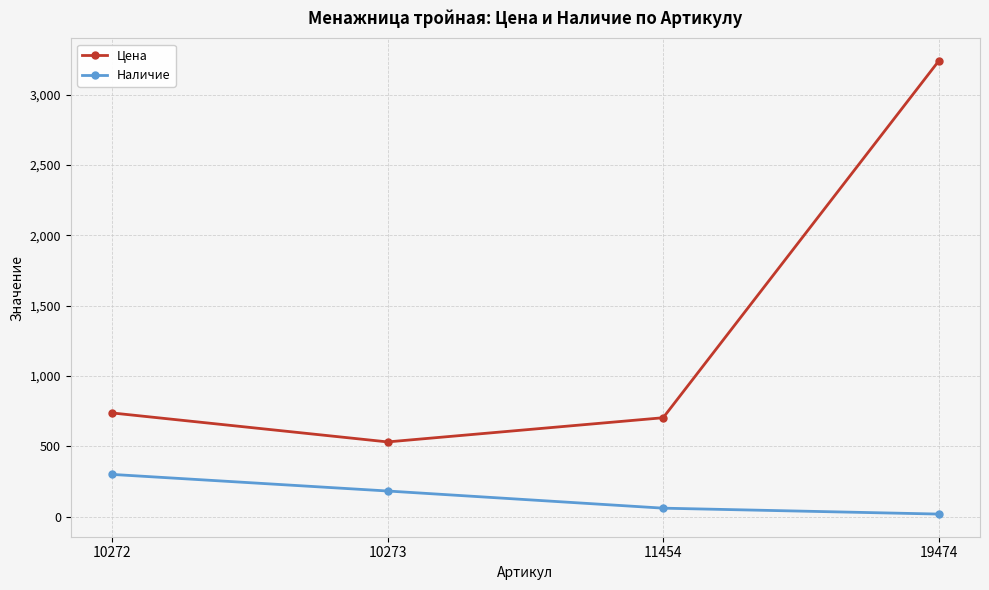

What is the spread (max minus min) of values at 10272?

437